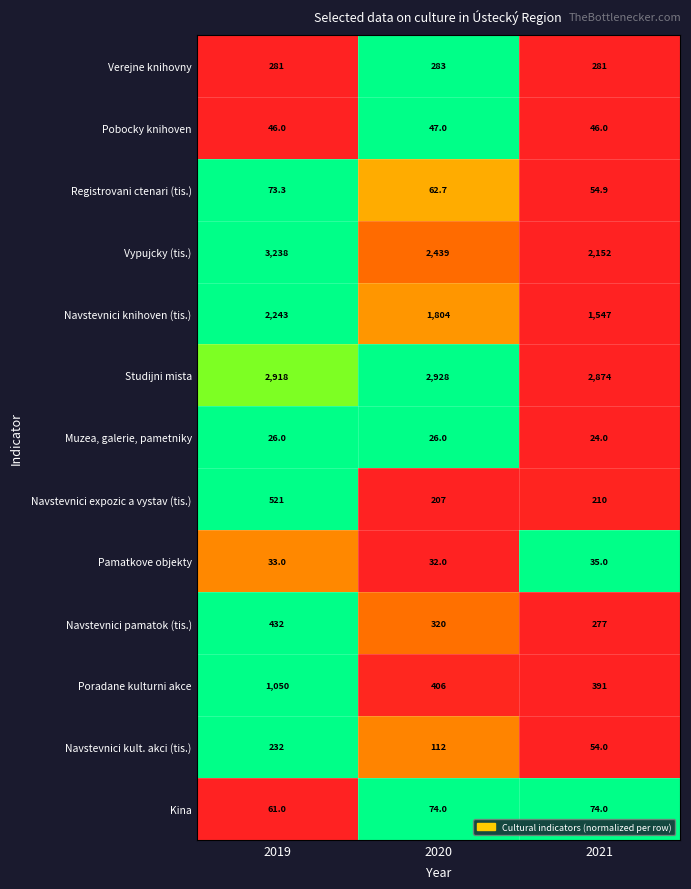

Is the value of Muzea, galerie, pametniky at 2020 greater than the value of Pamatkove objekty at 2021?

No